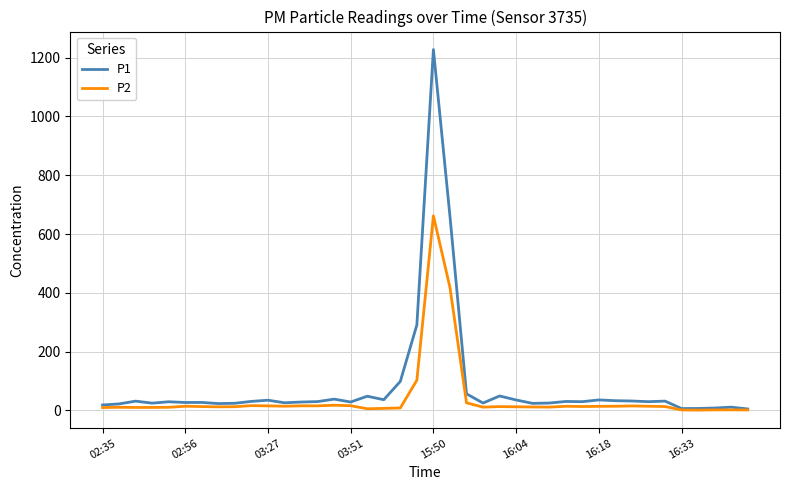

Which series has the largest range (max minus min)?

P1